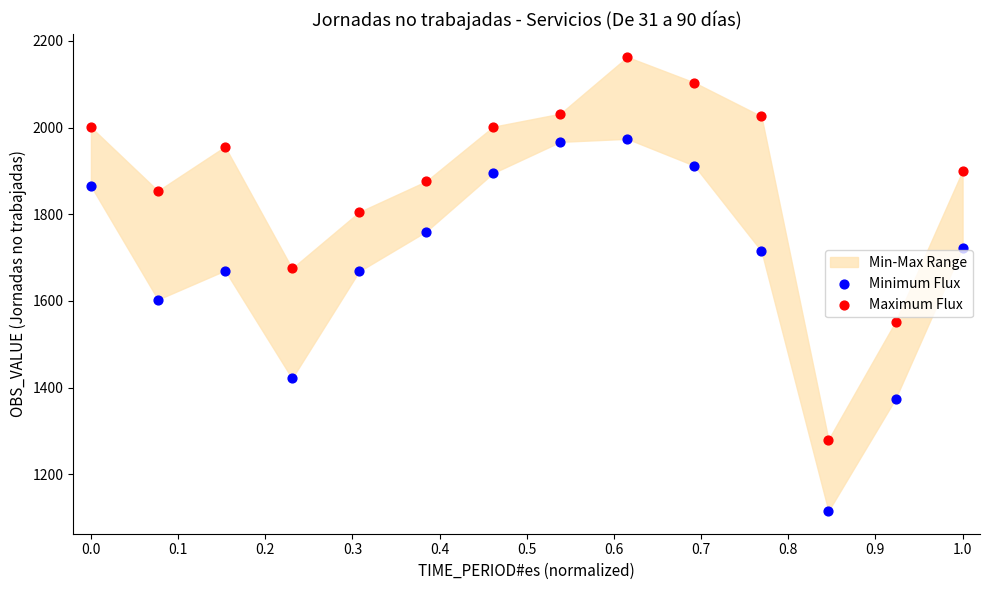

Which series has the largest Y range (max minus min)?

Maximum Flux